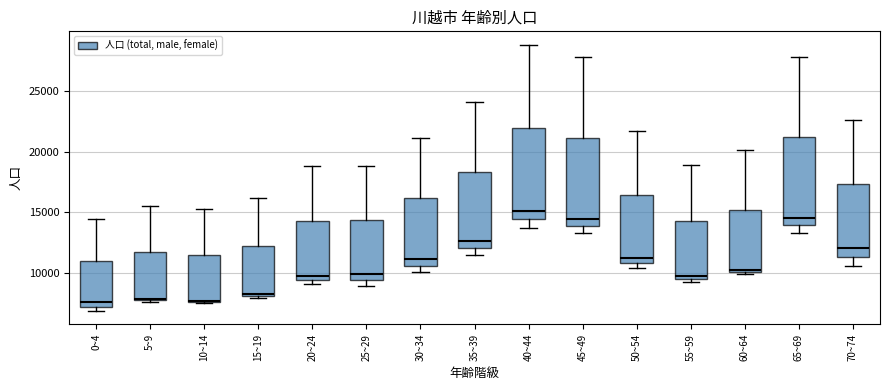

Reading left to right, transcribe this box plot: for each box, give where its median line is, the range the box spans, and where its two whiskers end, as read against the y-axis. The values are not printed on the chart, so give them approximately, as read against the axis.

0~4: median 7500, box 7000 to 11000, whiskers 7000 (just below the box's lower edge) to 14500
5~9: median 8000, box 7500 to 11500, whiskers 7500 to 15500
10~14: median 7500, box 7500 to 11500, whiskers 7500 to 15000
15~19: median 8500, box 8000 to 12000, whiskers 8000 (just below the box's lower edge) to 16000
20~24: median 9500 (just above the box's lower edge), box 9500 to 14000, whiskers 9000 to 19000
25~29: median 10000, box 9500 to 14500, whiskers 9000 to 19000
30~34: median 11000, box 10500 to 16000, whiskers 10000 to 21000
35~39: median 12500, box 12000 to 18500, whiskers 11500 to 24000
40~44: median 15000, box 14500 to 22000, whiskers 13500 to 29000
45~49: median 14500, box 14000 to 21000, whiskers 13500 to 28000
50~54: median 11000 (just above the box's lower edge), box 11000 to 16500, whiskers 10500 to 21500
55~59: median 9500 (just above the box's lower edge), box 9500 to 14500, whiskers 9000 to 19000
60~64: median 10000, box 10000 to 15000, whiskers 10000 to 20000
65~69: median 14500, box 14000 to 21000, whiskers 13500 to 28000
70~74: median 12000, box 11500 to 17500, whiskers 10500 to 22500